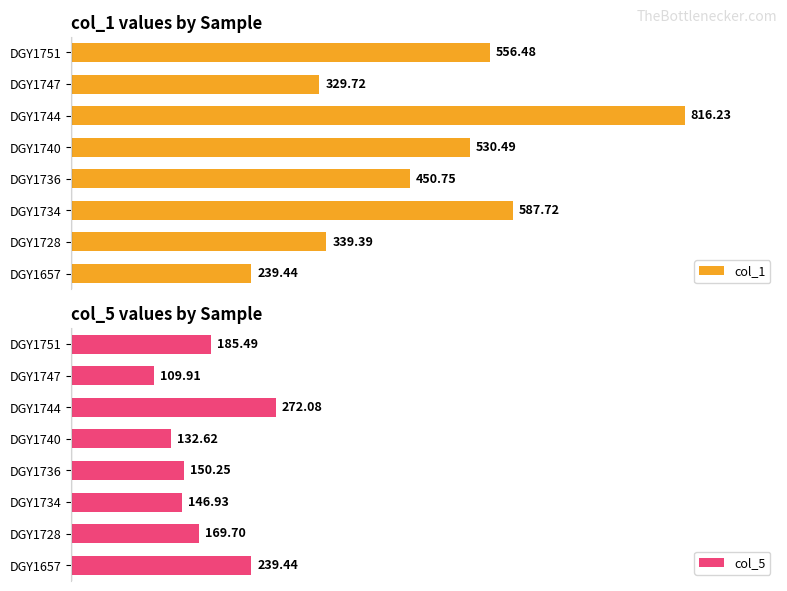

What is the lowest value of the col_1 series?

239.4